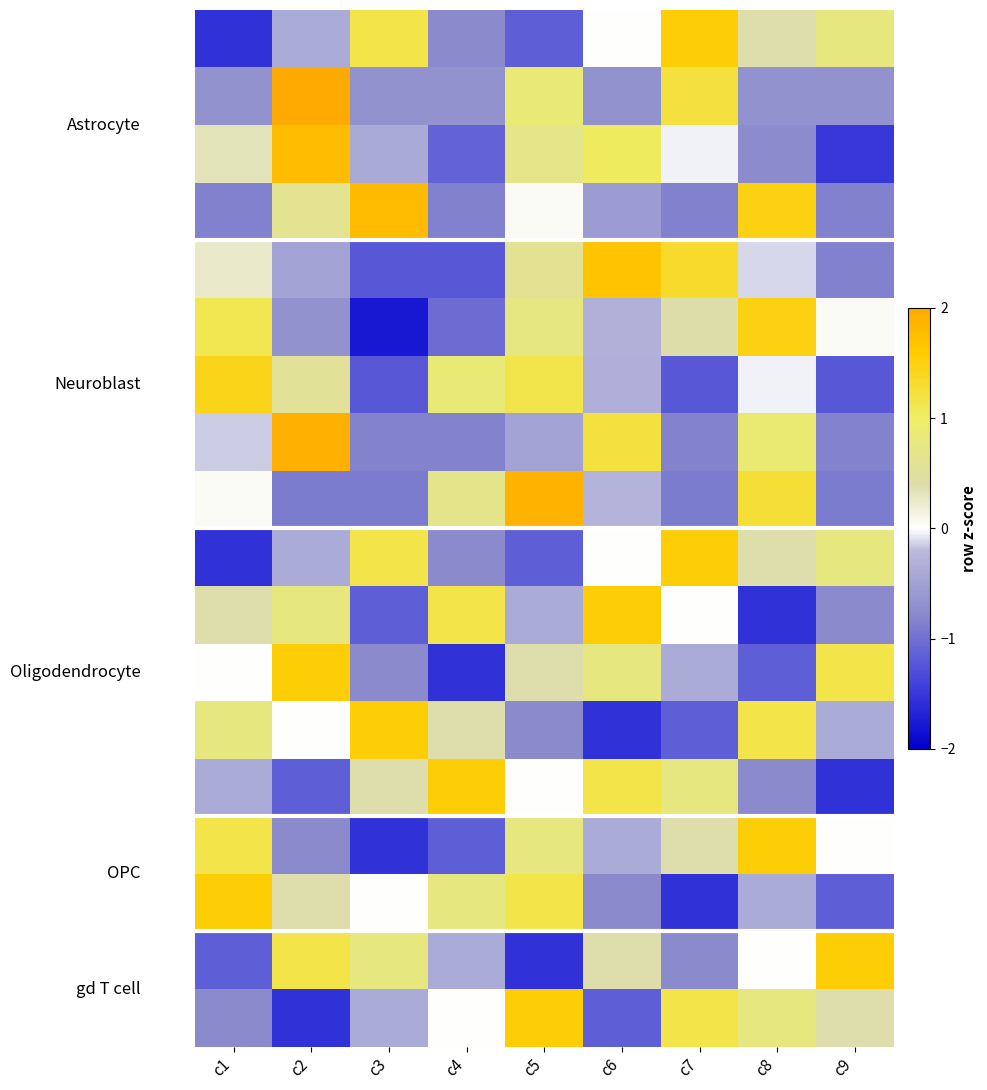

Count the number of data series in this chart.

18